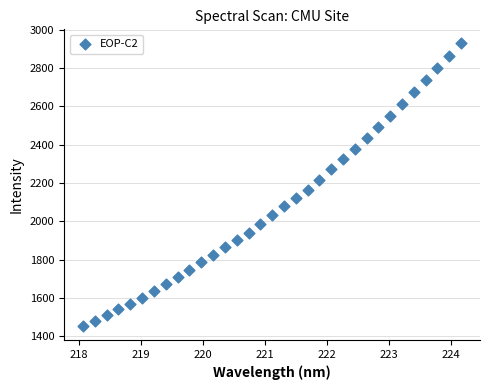

What is the range of X values (max minus min)?

6.1